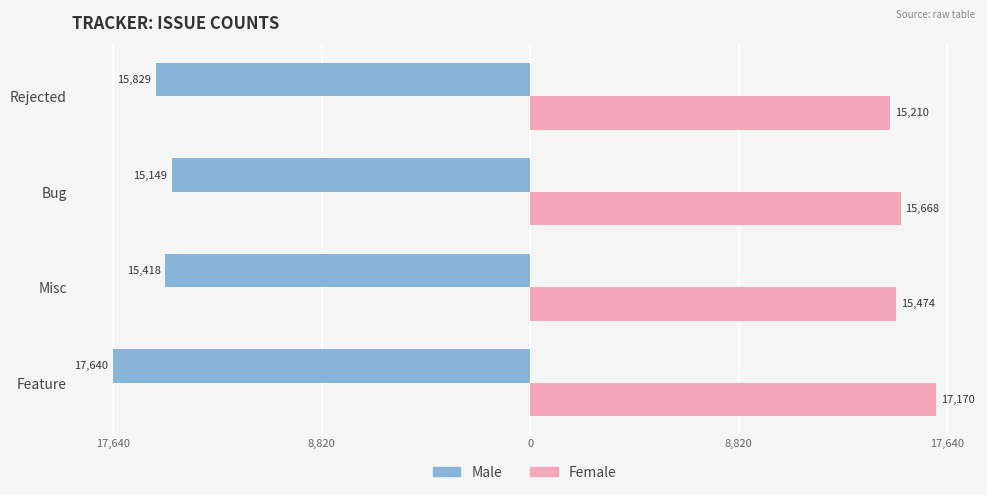

What are all the series names shown in the legend?

Male, Female